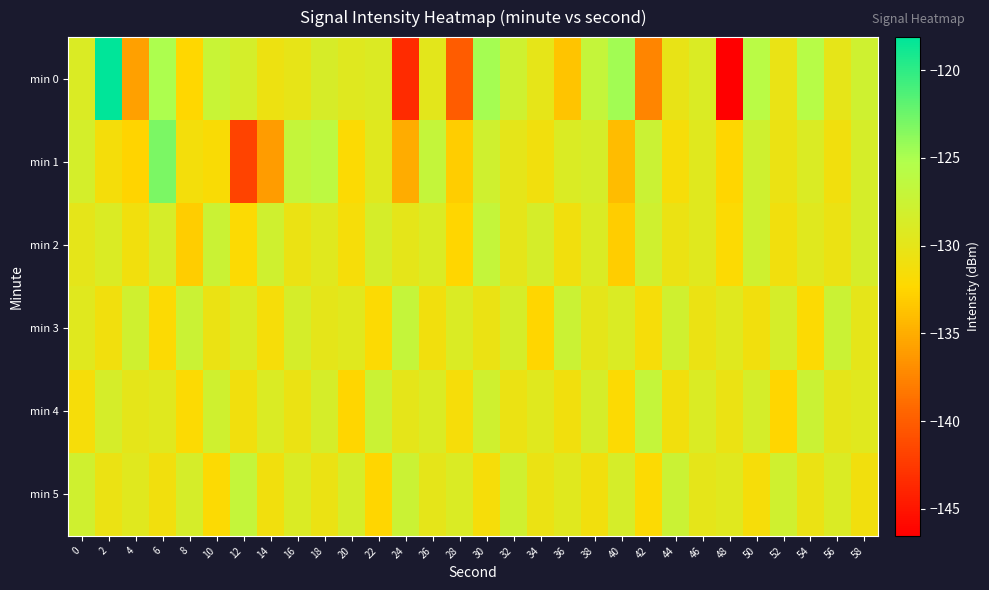

Reading left to right, what are all the values shown in this chart?

min 0: 0=-129.0	2=-118.1	4=-135.8	6=-125.0	8=-132.4	10=-127.2	12=-128.4	14=-130.7	16=-130.1	18=-128.6	20=-129.4	22=-129.1	24=-143.5	26=-129.9	28=-140.0	30=-124.7	32=-127.9	34=-130.1	36=-133.6	38=-126.9	40=-124.7	42=-137.5	44=-130.3	46=-128.9	48=-146.5	50=-126.0	52=-130.3	54=-125.7	56=-130.0	58=-127.9
min 1: 0=-128.4	2=-131.4	4=-132.7	6=-123.1	8=-131.3	10=-131.9	12=-141.8	14=-136.0	16=-127.0	18=-126.2	20=-132.0	22=-129.5	24=-135.0	26=-127.0	28=-133.0	30=-128.0	32=-130.0	34=-131.0	36=-129.0	38=-128.5	40=-134.0	42=-127.5	44=-131.5	46=-129.5	48=-132.5	50=-128.0	52=-130.5	54=-129.0	56=-131.0	58=-128.5
min 2: 0=-130.0	2=-129.0	4=-131.0	6=-128.5	8=-133.0	10=-127.5	12=-132.0	14=-128.0	16=-130.5	18=-129.5	20=-131.5	22=-128.5	24=-130.0	26=-129.0	28=-132.5	30=-127.0	32=-130.0	34=-128.5	36=-131.0	38=-129.0	40=-133.0	42=-128.0	44=-130.5	46=-129.5	48=-132.0	50=-128.0	52=-131.0	54=-129.5	56=-130.5	58=-128.5
min 3: 0=-129.5	2=-131.0	4=-128.0	6=-132.0	8=-127.5	10=-130.5	12=-129.0	14=-131.5	16=-128.5	18=-130.0	20=-129.5	22=-132.0	24=-127.0	26=-131.0	28=-129.0	30=-130.5	32=-128.5	34=-132.5	36=-127.5	38=-130.0	40=-129.0	42=-131.5	44=-128.0	46=-130.5	48=-129.5	50=-131.0	52=-128.5	54=-132.0	56=-127.5	58=-130.0
min 4: 0=-131.5	2=-128.5	4=-130.0	6=-129.5	8=-132.0	10=-128.0	12=-131.0	14=-129.0	16=-130.5	18=-128.5	20=-132.5	22=-127.5	24=-130.0	26=-129.0	28=-131.5	30=-128.0	32=-130.5	34=-129.5	36=-131.0	38=-128.5	40=-132.0	42=-127.0	44=-131.0	46=-129.0	48=-130.5	50=-128.5	52=-132.5	54=-127.5	56=-130.0	58=-129.5
min 5: 0=-128.0	2=-130.5	4=-129.5	6=-131.0	8=-128.5	10=-132.0	12=-127.0	14=-131.0	16=-129.0	18=-130.5	20=-128.5	22=-132.5	24=-127.5	26=-130.0	28=-129.0	30=-131.5	32=-128.0	34=-130.5	36=-129.5	38=-131.0	40=-128.5	42=-132.0	44=-127.5	46=-130.0	48=-129.5	50=-131.5	52=-128.0	54=-130.5	56=-129.0	58=-131.0